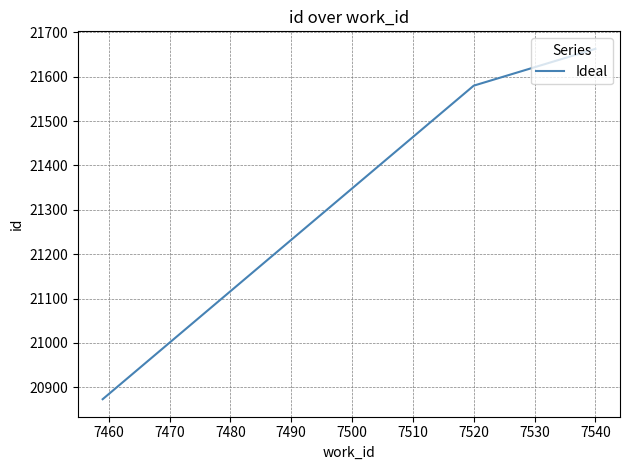

What is the smallest value displayed?

20873